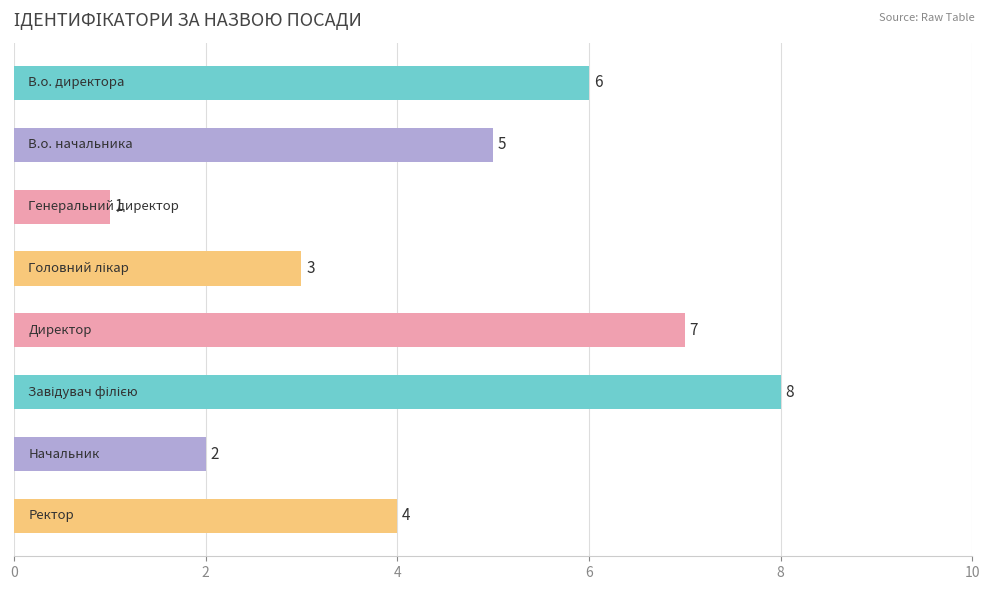

What is the maximum value shown in the chart?

8